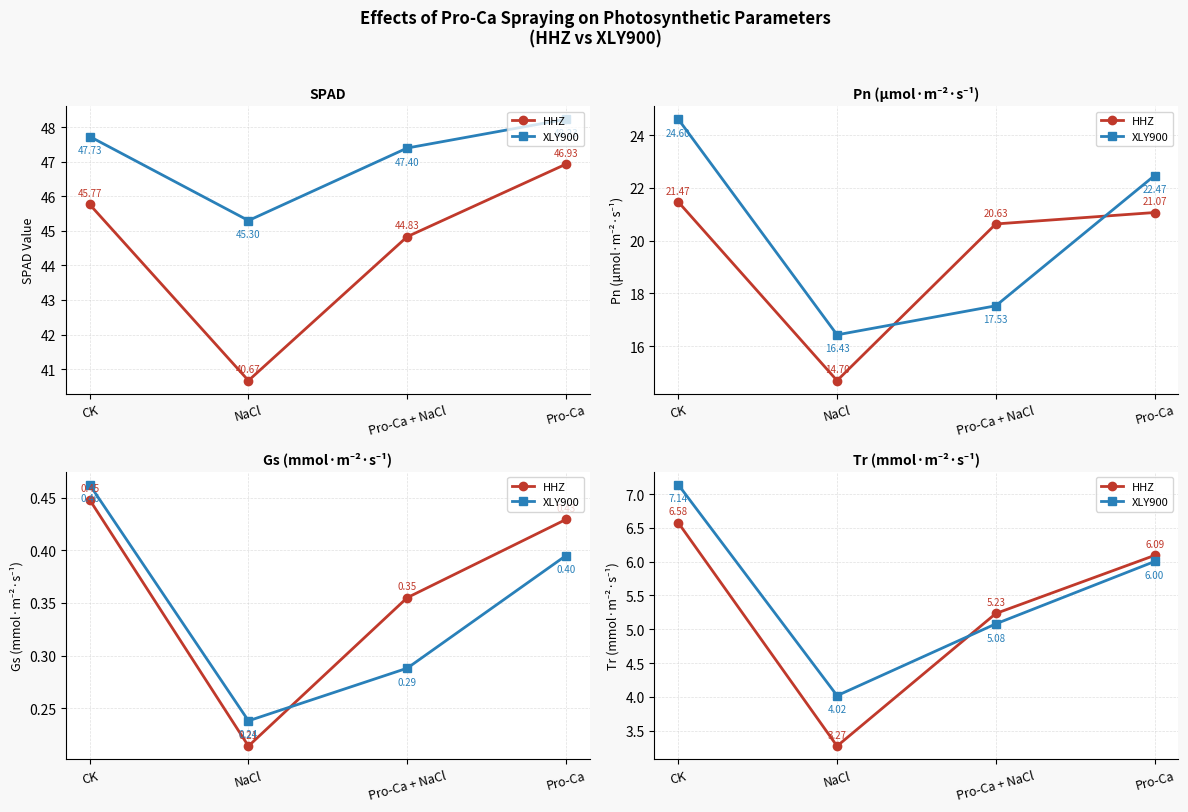

Where is the first local minimum for HHZ?

NaCl